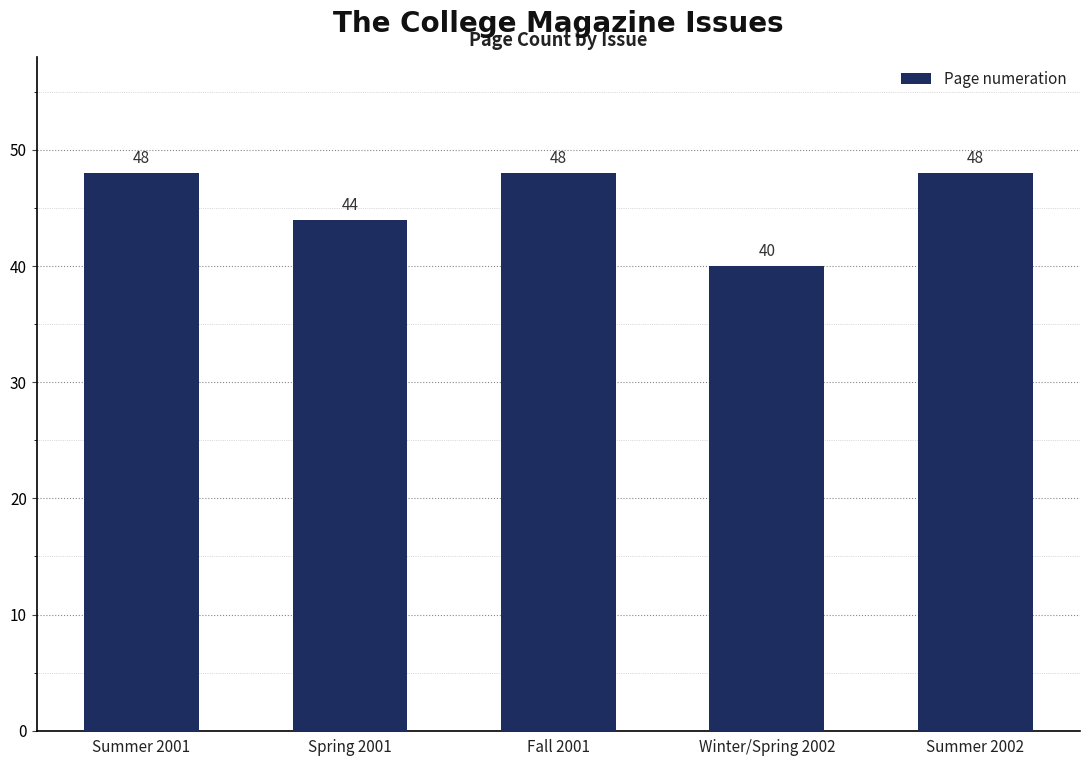

True or false: the data shows 83 at Summer 2002.

False